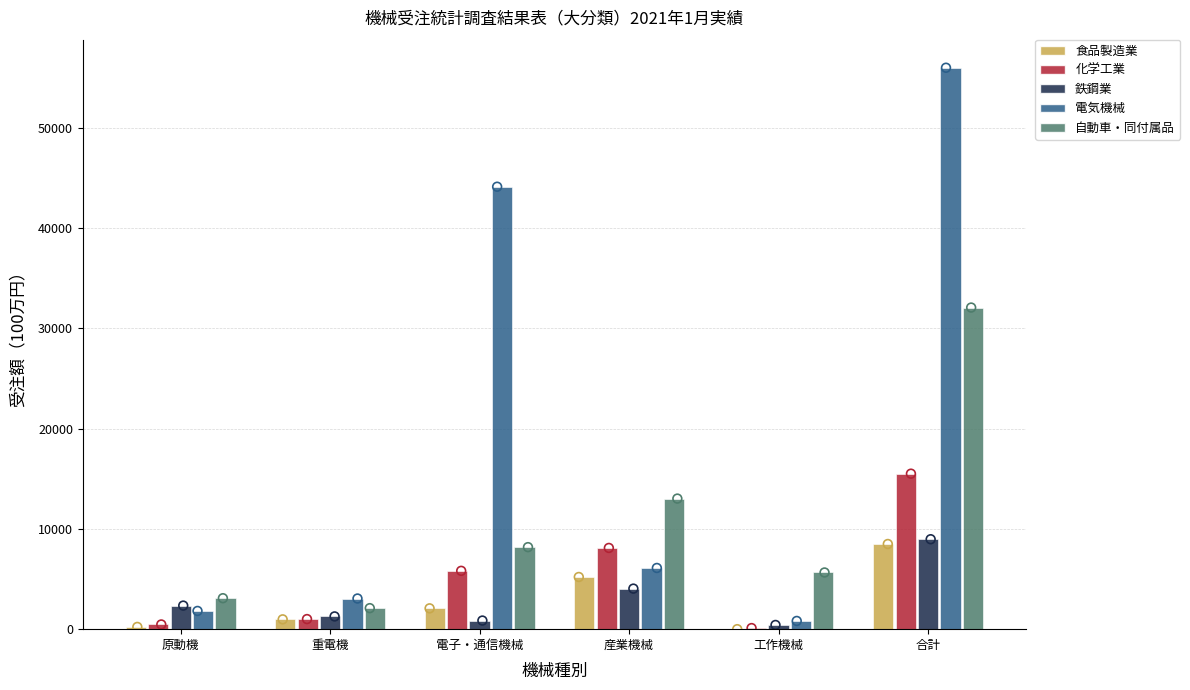

Which series contains the highest Y value?

電気機械